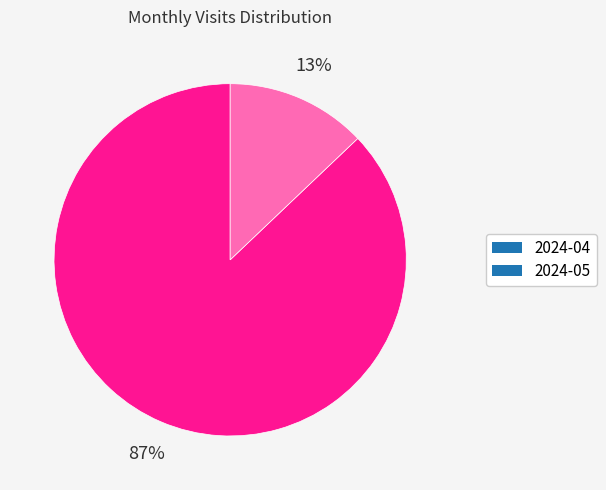

To the nearest percent, what is the difference between the largest and smallest slice percentages?

74%